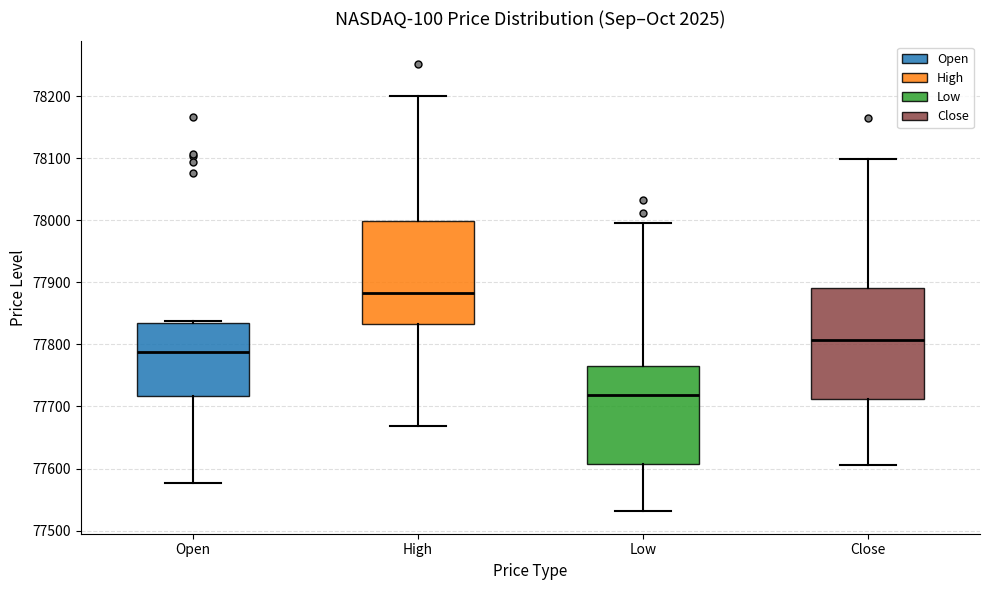

Which box's median line is the highest?

High